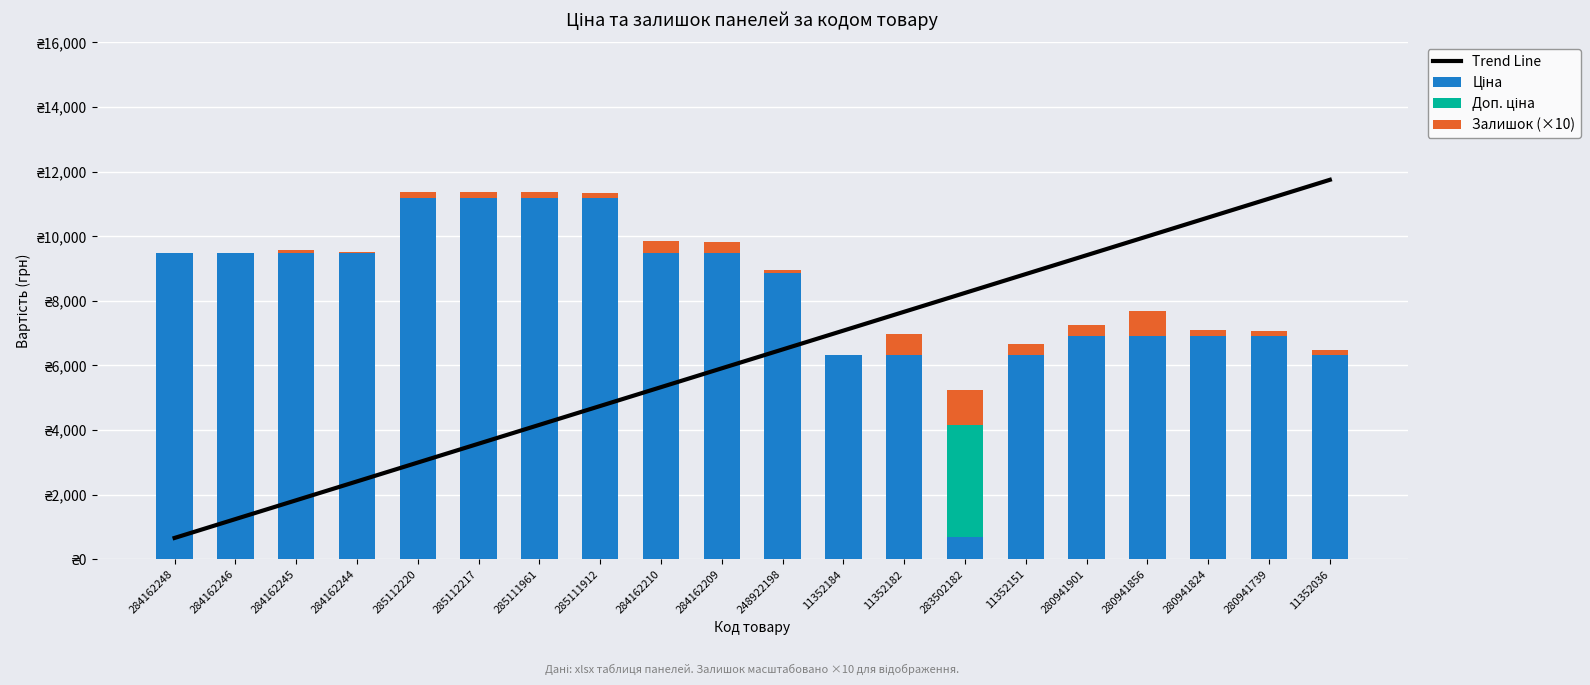

How many distinct data groups are displayed?

4